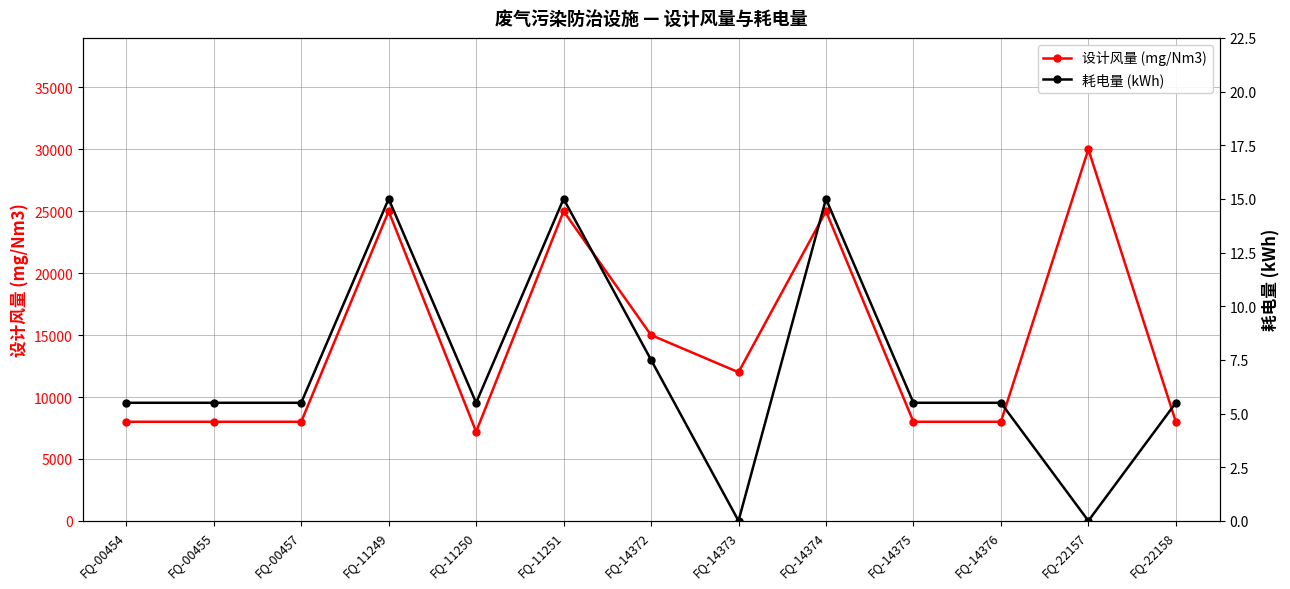

At which label does 耗电量 (kWh) first exceed 5?

FQ-00454